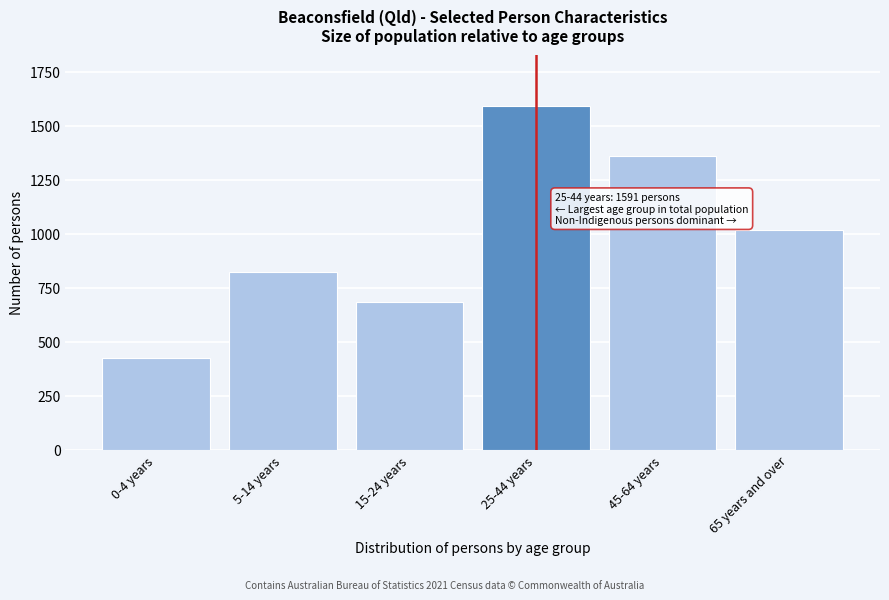

Reading left to right, what are all the values shown in this chart?

423	822	683	1591	1360	1018